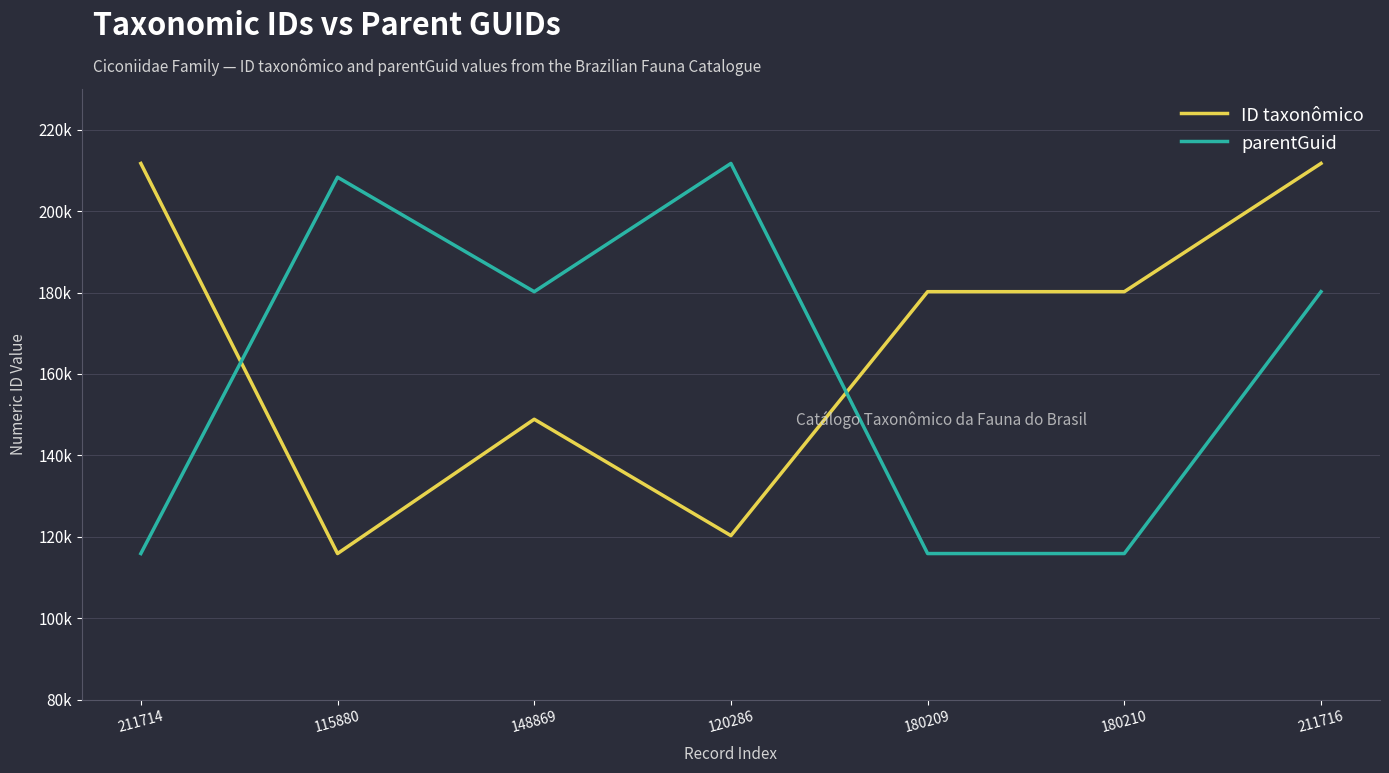

Reading right to left, what are all the values shown in this chart?

ID taxonômico: 211716	180210	180209	120286	148869	115880	211714
parentGuid: 180209	115880	115880	211714	180210	208336	115880